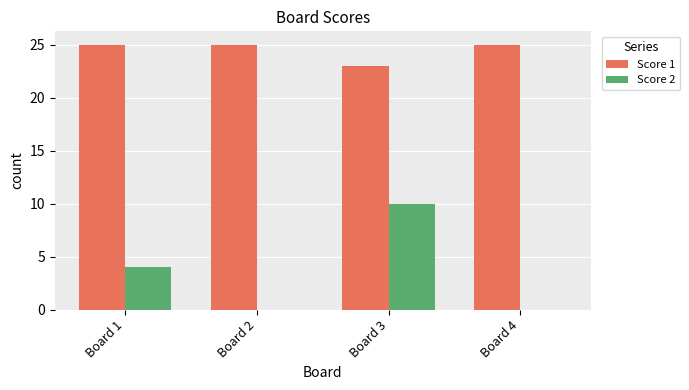

Is it true that Score 1 equals 25 at Board 1?

True